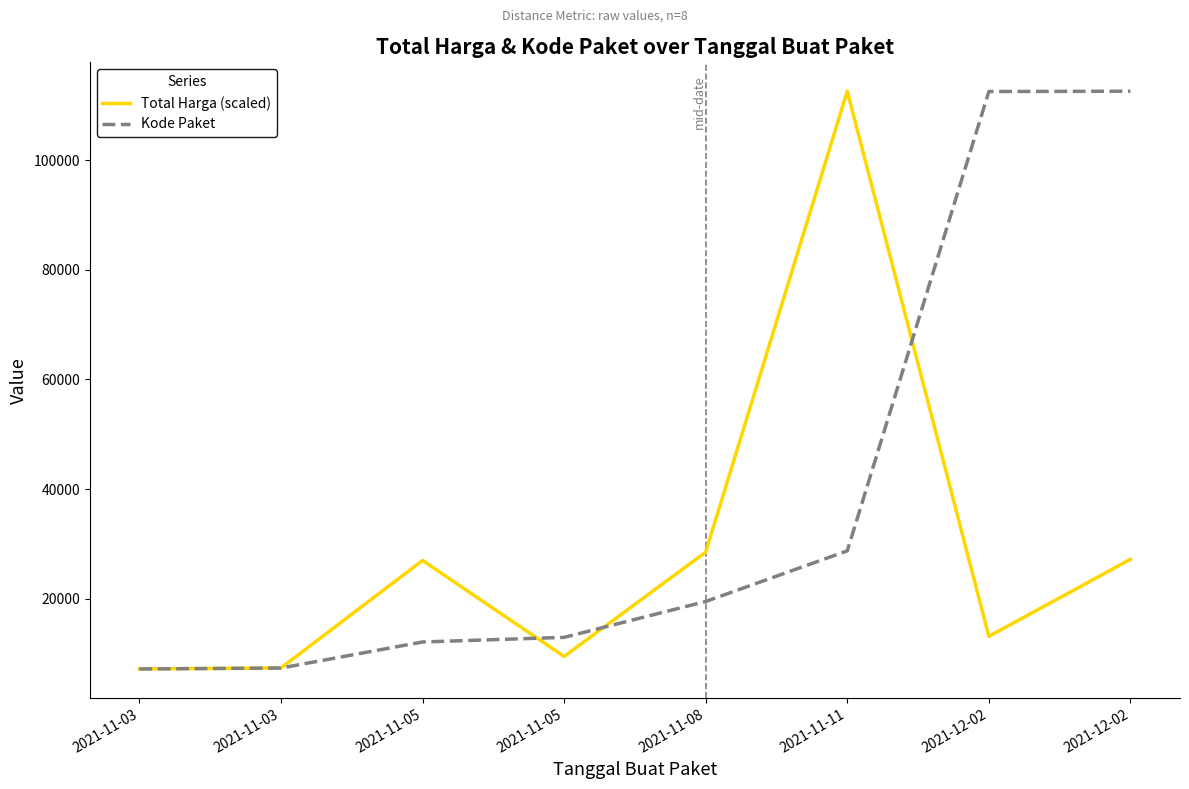

True or false: Kode Paket has a value of 12109.0 at 2021-11-05.

True